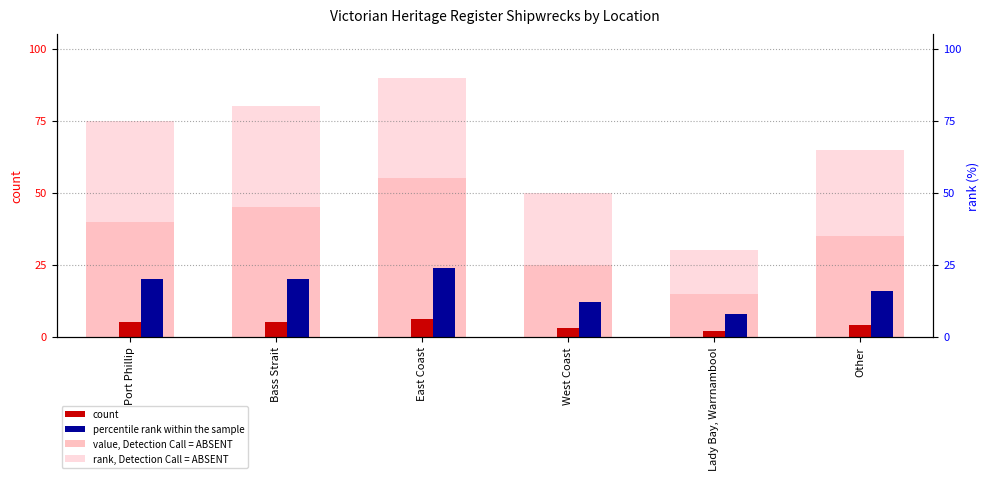

Which has a higher value, Lady Bay, Warrnambool or Port Phillip?

Port Phillip